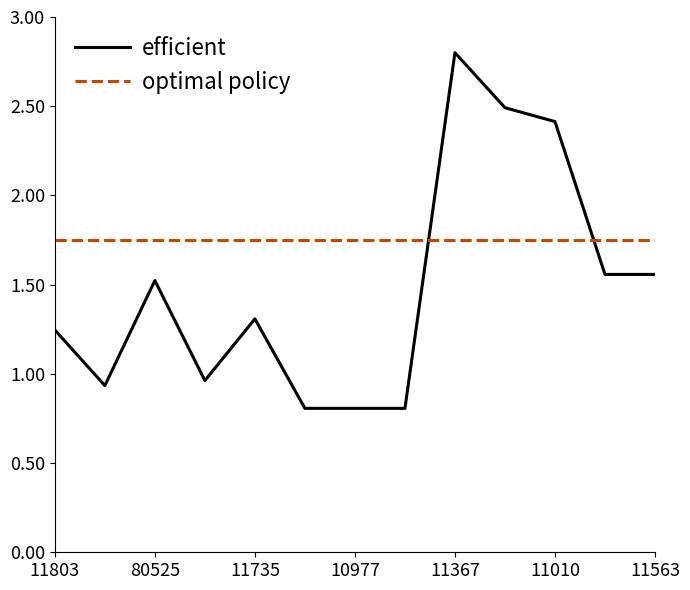

After their last crossing, which series has the higher values: optimal policy or efficient?

optimal policy